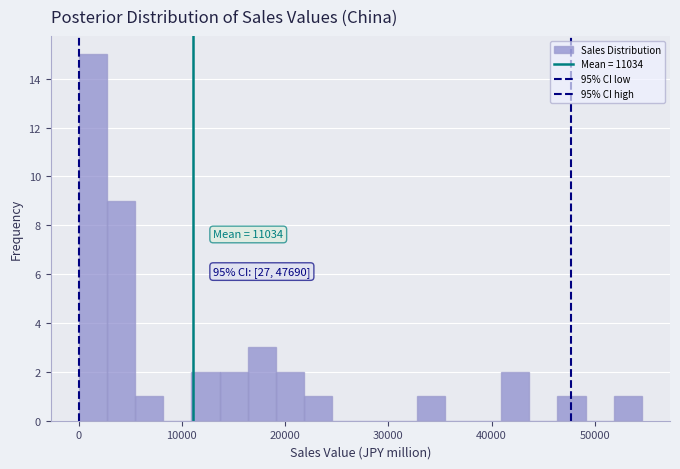

Read against the x-axis, roughly where is the centre of the tallest bar?

1000